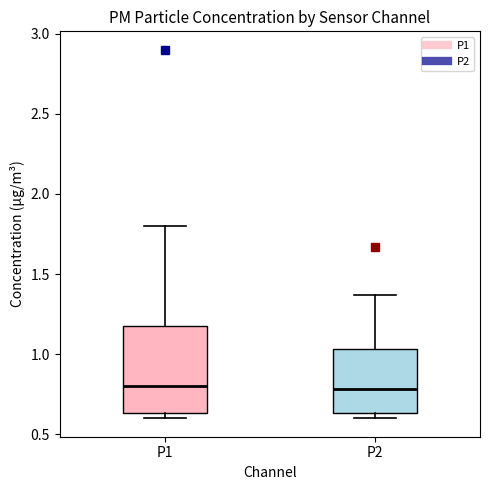

Which box is the tallest, from its lower edge to its upper edge?

P1